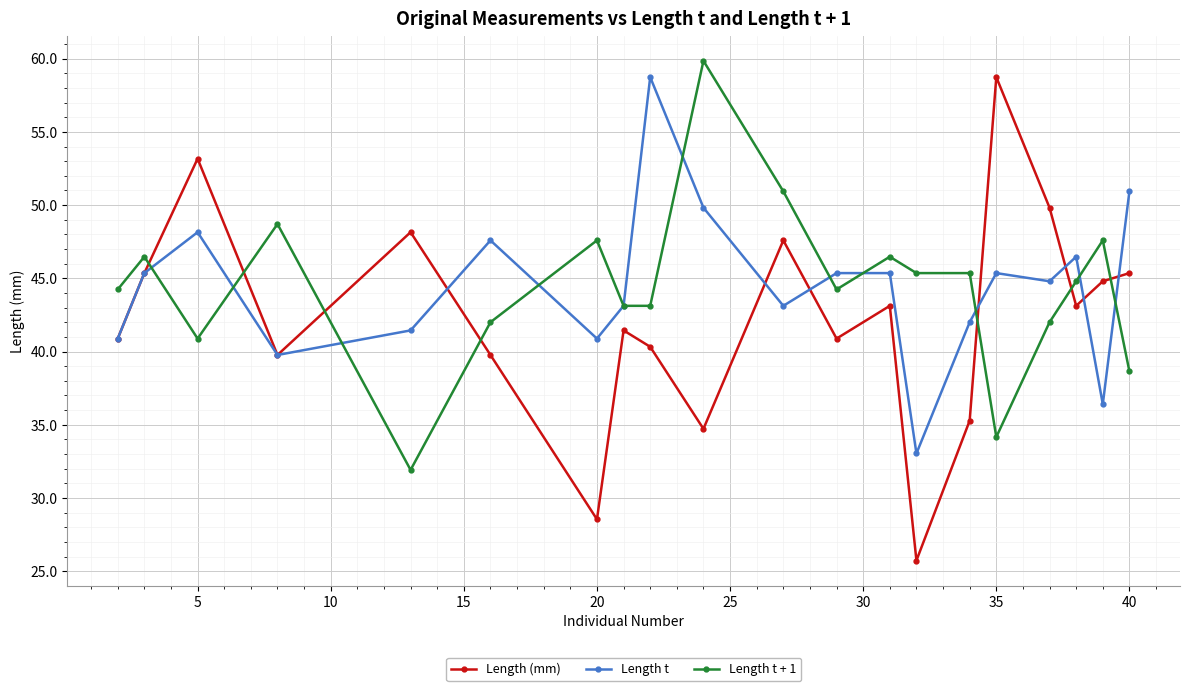

What is the value of the Length (mm) point at the 3rd from the left?

53.2